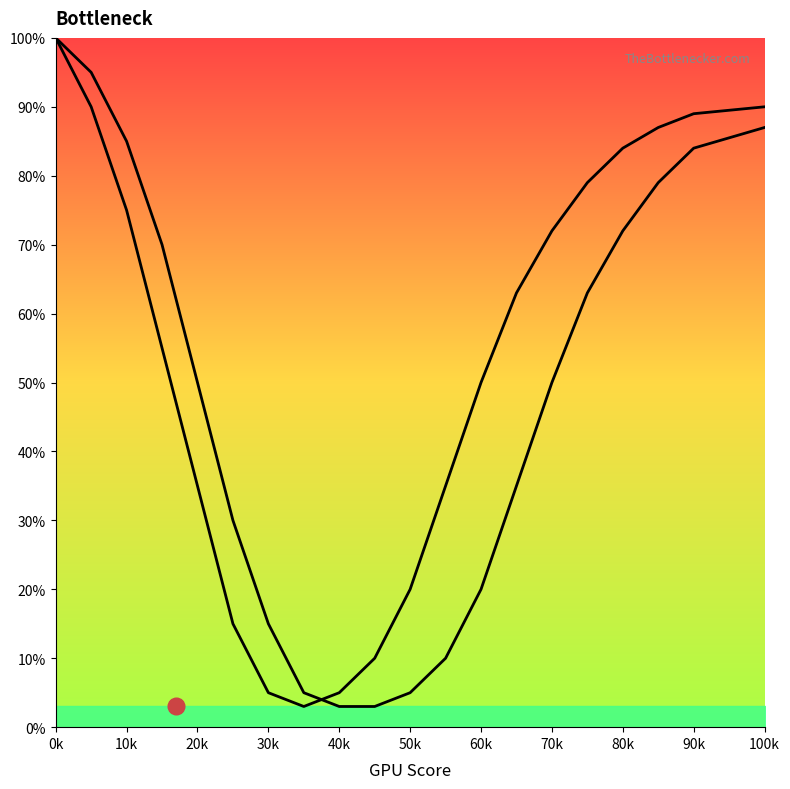

The value of Bottleneck Curve 2 at 30k is 1. True or false?

False